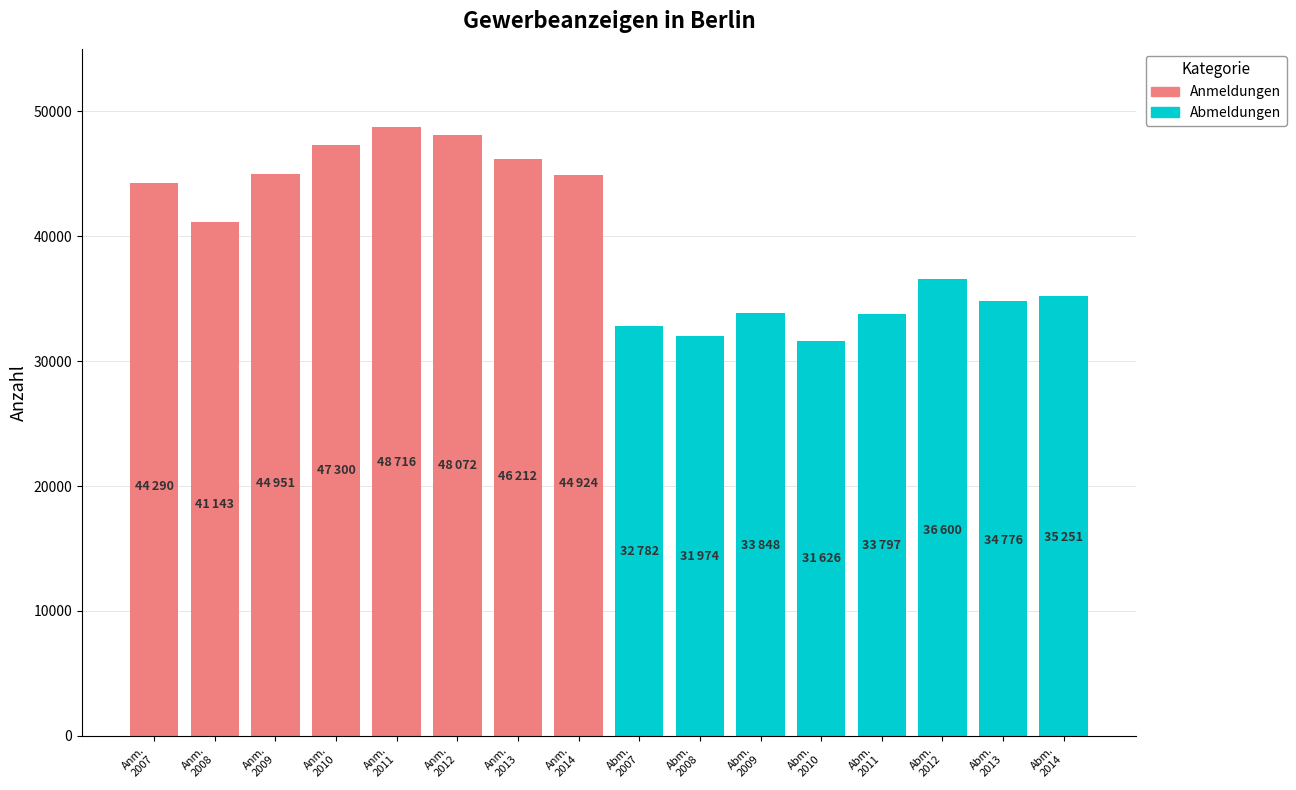

How many data points in Anmeldungen are above 46212?

3